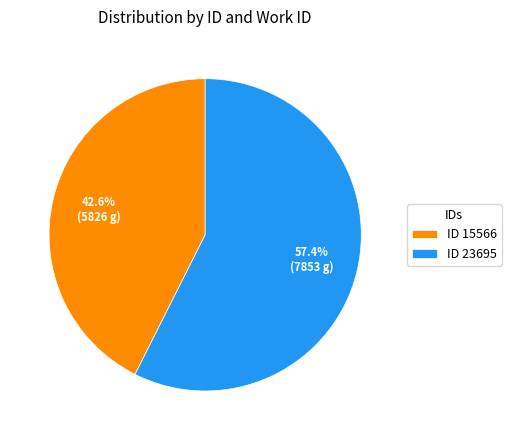

What percentage is NOT represented by ID 23695?

42.6%